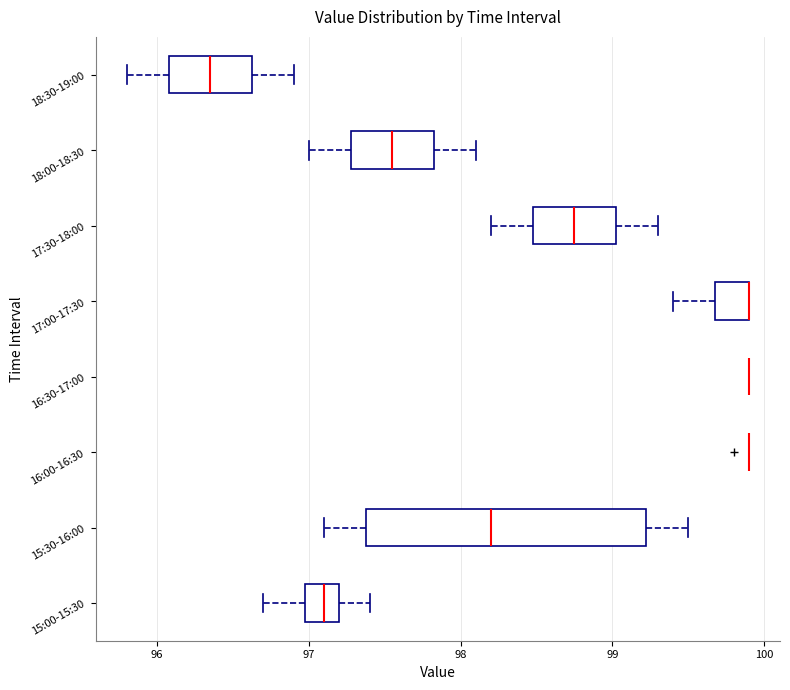

Reading bottom to top, read every box against the x-axis: the position of its median line, the range the box covers, and the ends of its whiskers. The values are not printed on the chart, so give them approximately, as read against the axis.

15:00-15:30: median 97.1, box 97.0 to 97.2, whiskers 96.7 to 97.4
15:30-16:00: median 98.2, box 97.4 to 99.2, whiskers 97.1 to 99.5
16:00-16:30: box collapsed to a line at 99.9, whiskers 99.9 to 99.9
16:30-17:00: box collapsed to a line at 99.9, whiskers 99.9 to 99.9
17:00-17:30: median 99.9 (drawn on the box's right edge), box 99.7 to 99.9, whiskers 99.4 to 99.9
17:30-18:00: median 98.8, box 98.5 to 99.0, whiskers 98.2 to 99.3
18:00-18:30: median 97.6, box 97.3 to 97.8, whiskers 97.0 to 98.1
18:30-19:00: median 96.4, box 96.1 to 96.6, whiskers 95.8 to 96.9